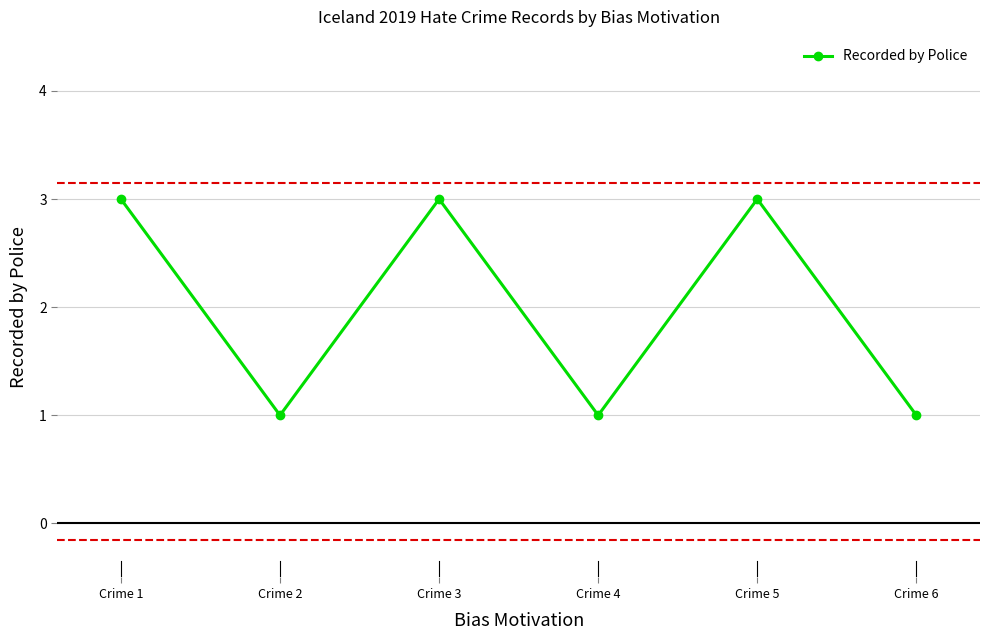

What is the value of the 5th point from the left?

3